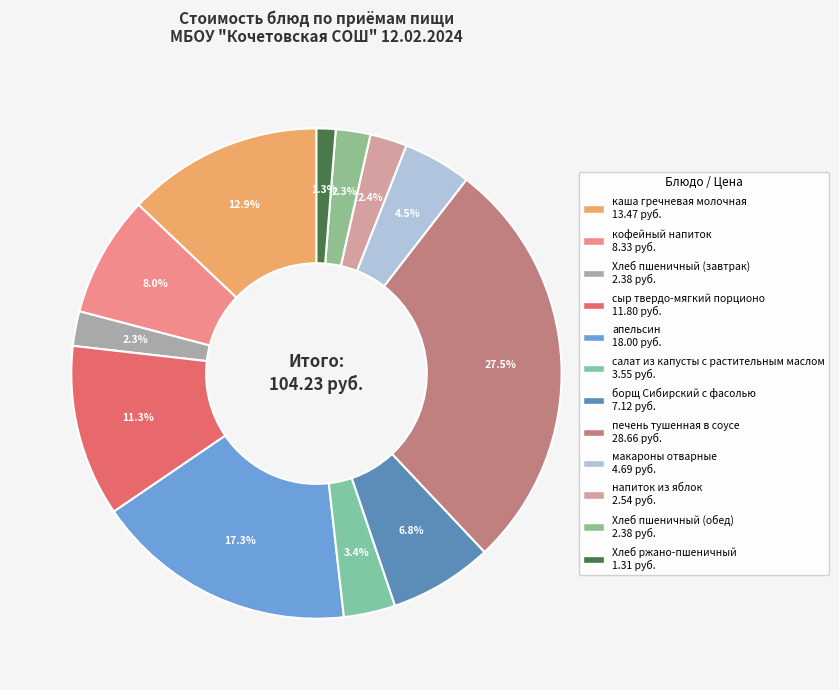

To the nearest percent, what is the combined percentage of сыр твердо-мягкий порционо and салат из капусты с растительным маслом?

15%